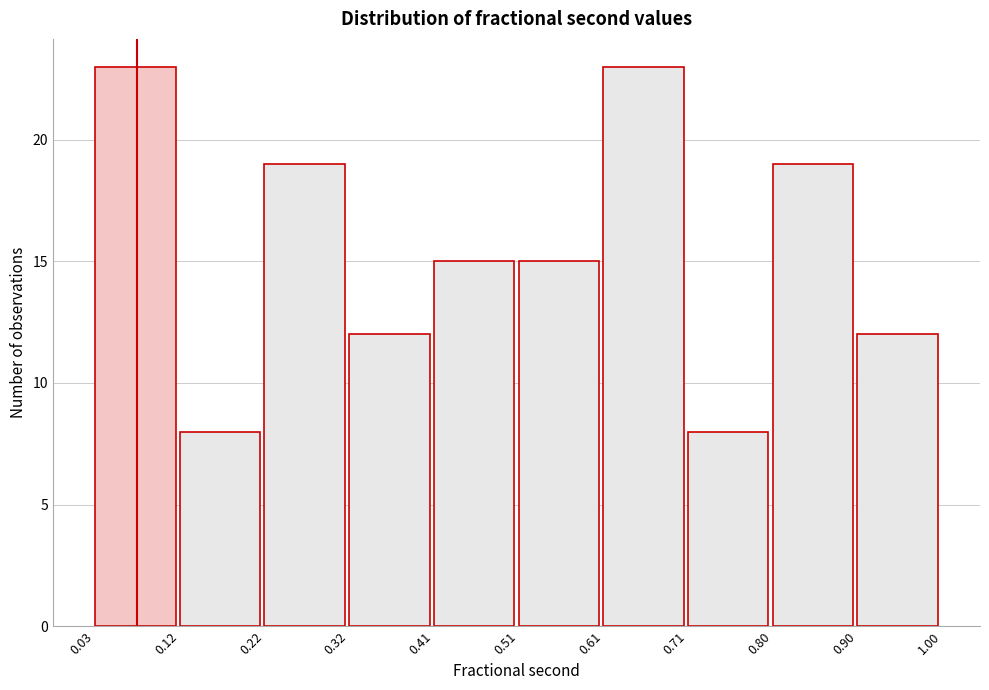

Reading left to right, transcribe this chart: for each bar, give the range it covers on the x-axis and its height. The values are not printed on the chart, so give them approximately, as read against the axis.

0.03 to 0.12: 23
0.12 to 0.22: 8
0.22 to 0.32: 19
0.32 to 0.41: 12
0.41 to 0.51: 15
0.51 to 0.61: 15
0.61 to 0.71: 23
0.71 to 0.80: 8
0.80 to 0.90: 19
0.90 to 1.00: 12